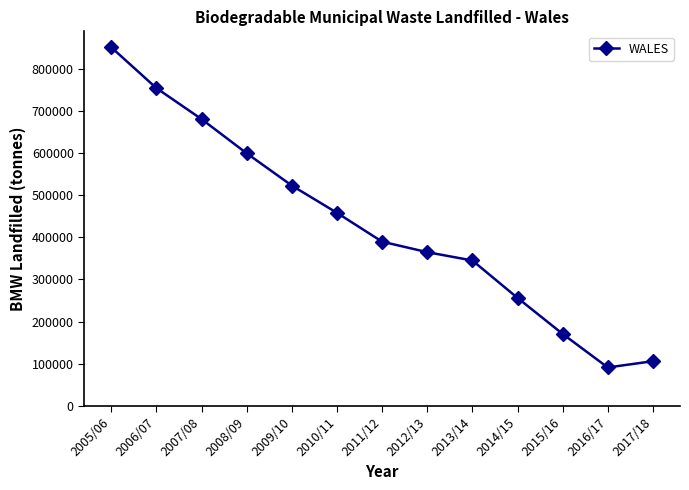

What is the value of the 6th point from the left?

458263.6